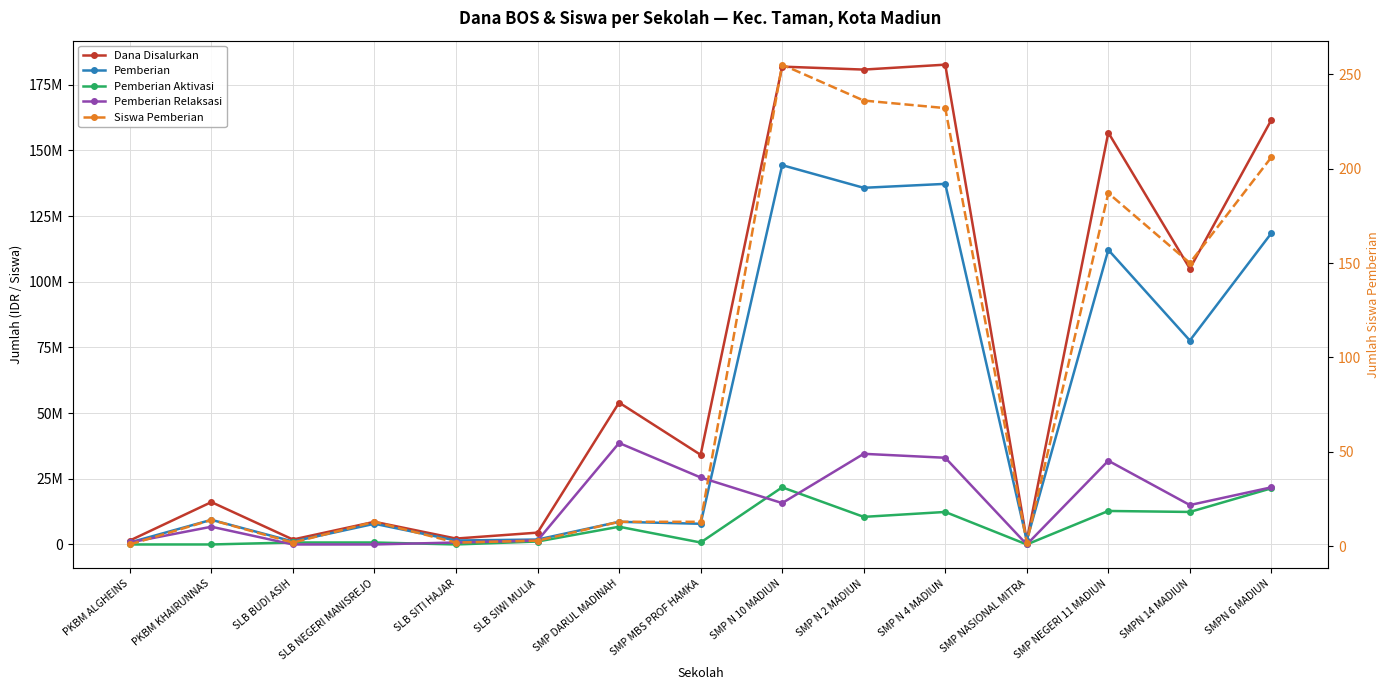

True or false: Pemberian and Siswa Pemberian intersect in this chart.

False